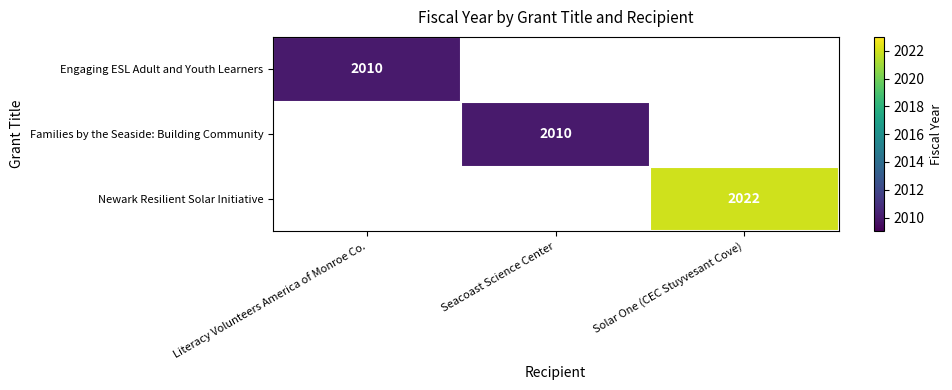

The Engaging ESL Adult and Youth Learners series shows 3545 at Literacy Volunteers America of Monroe Co.. True or false?

False